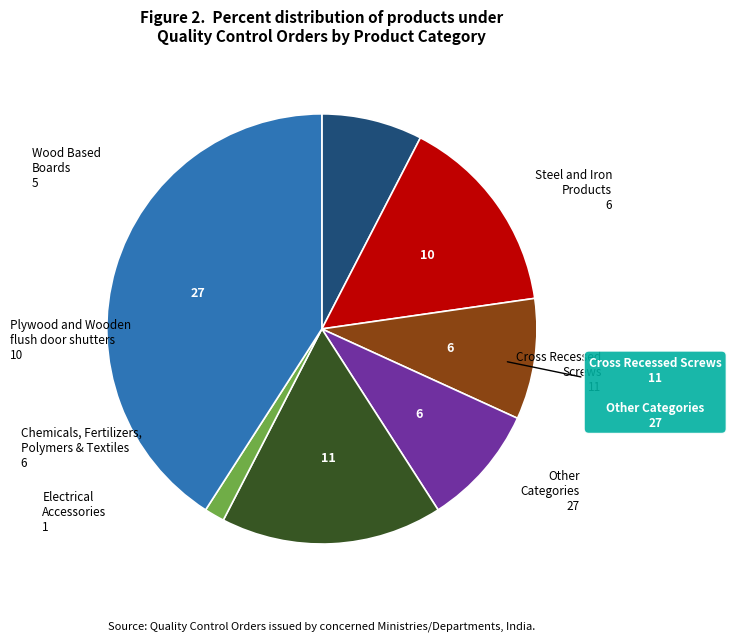

Does any single category account for the majority?

No